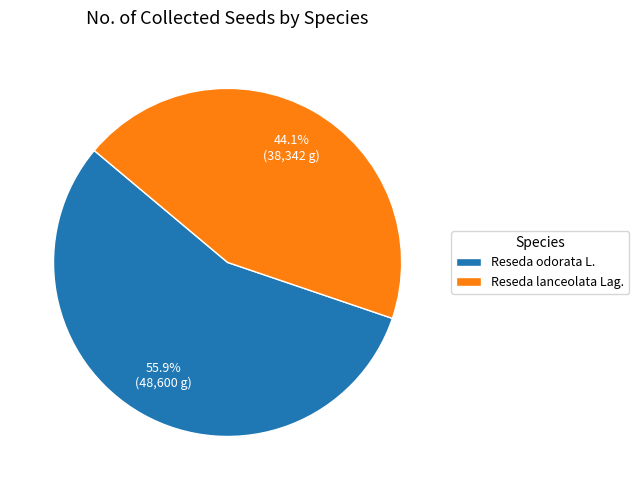

How many segments does this pie chart have?

2